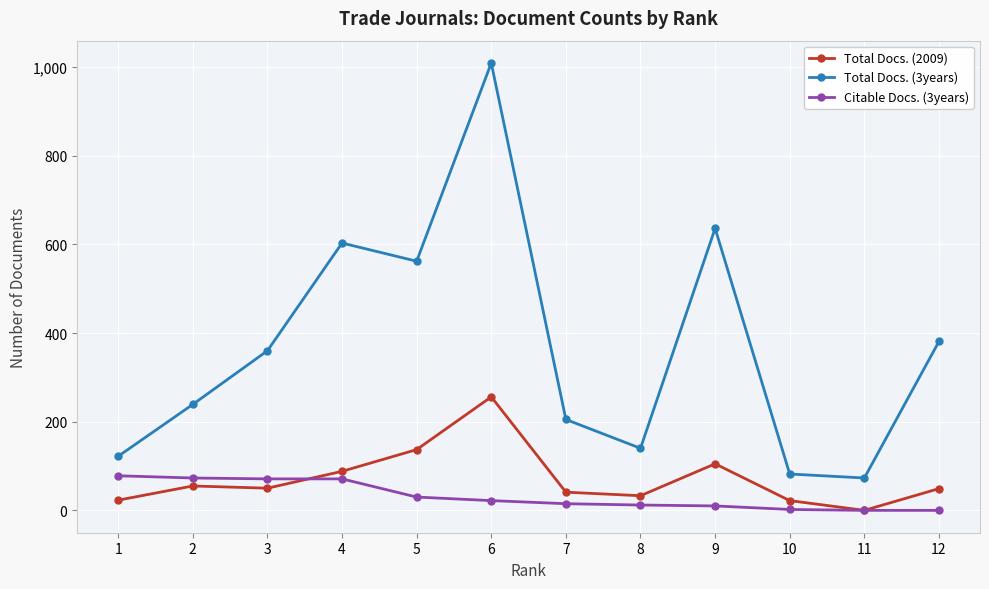

Where does the Citable Docs. (3years) series first go above 22?

1